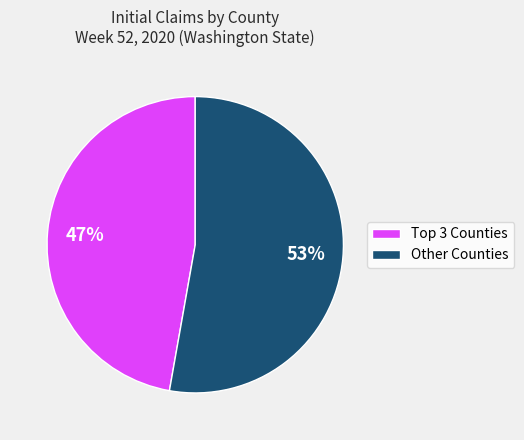

Which category has the smallest portion of the pie?

Top 3 Counties